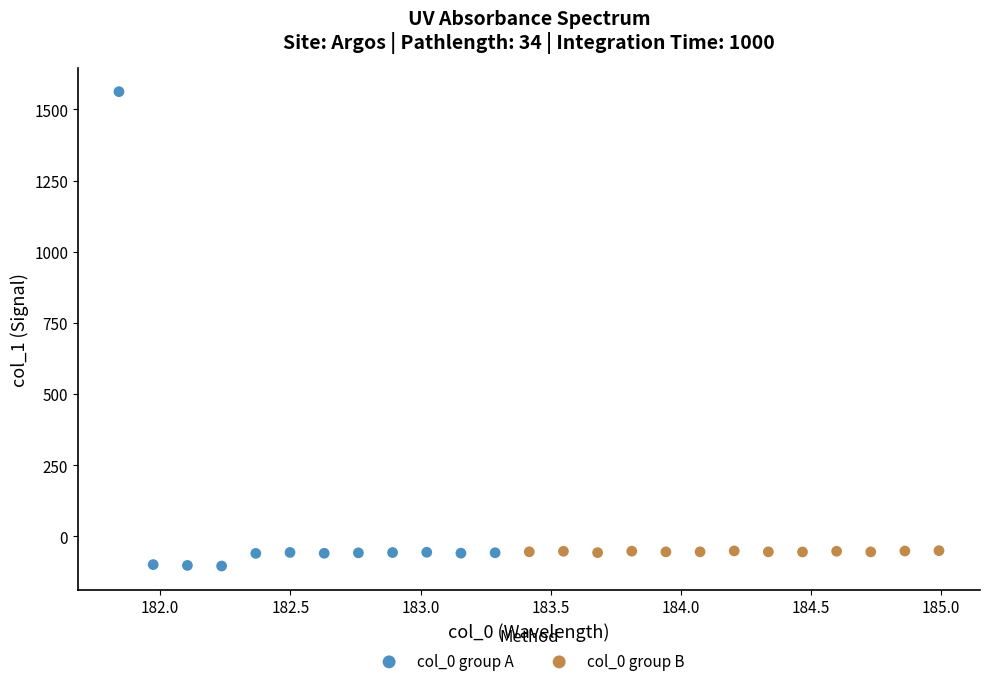

What are all the series names shown in the legend?

col_0 group A, col_0 group B